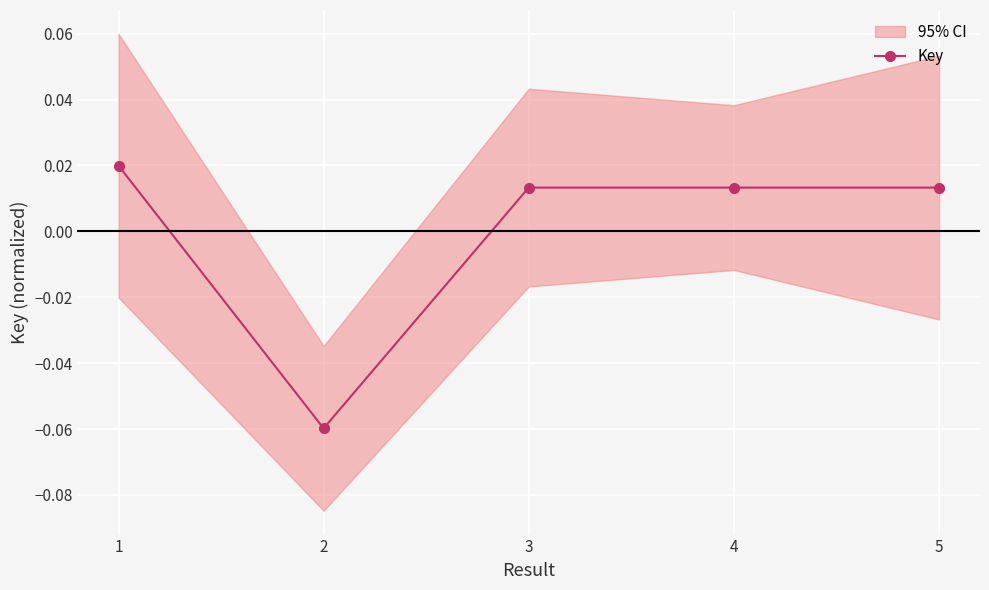

How many data points are less than 0?

1